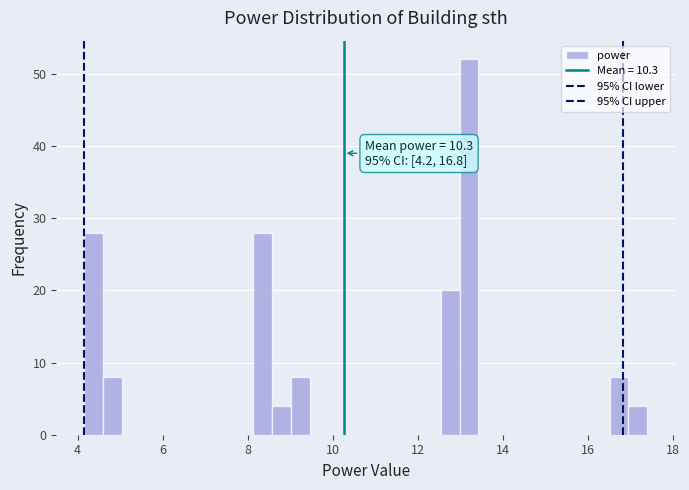

Read against the x-axis, roughly where is the centre of the tallest bar?

13.2